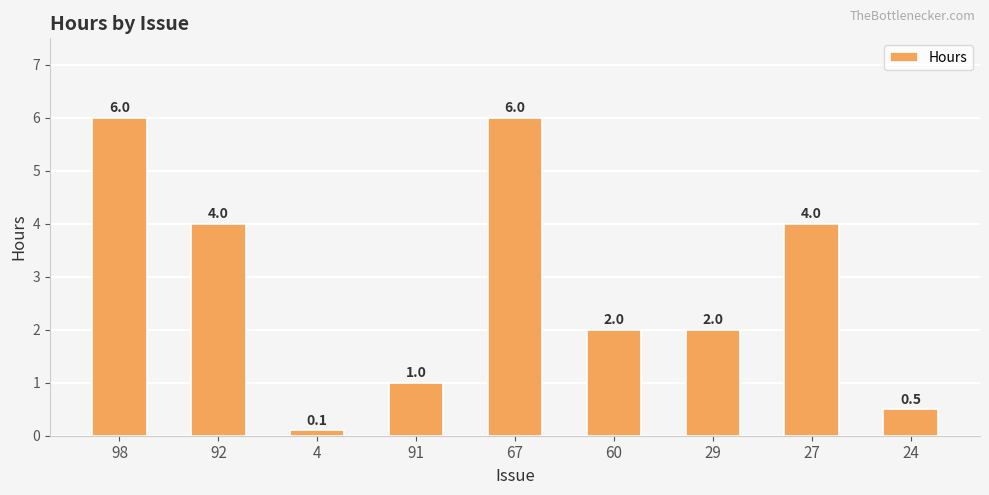

Is it true that the value at 92 is 4.0?

True